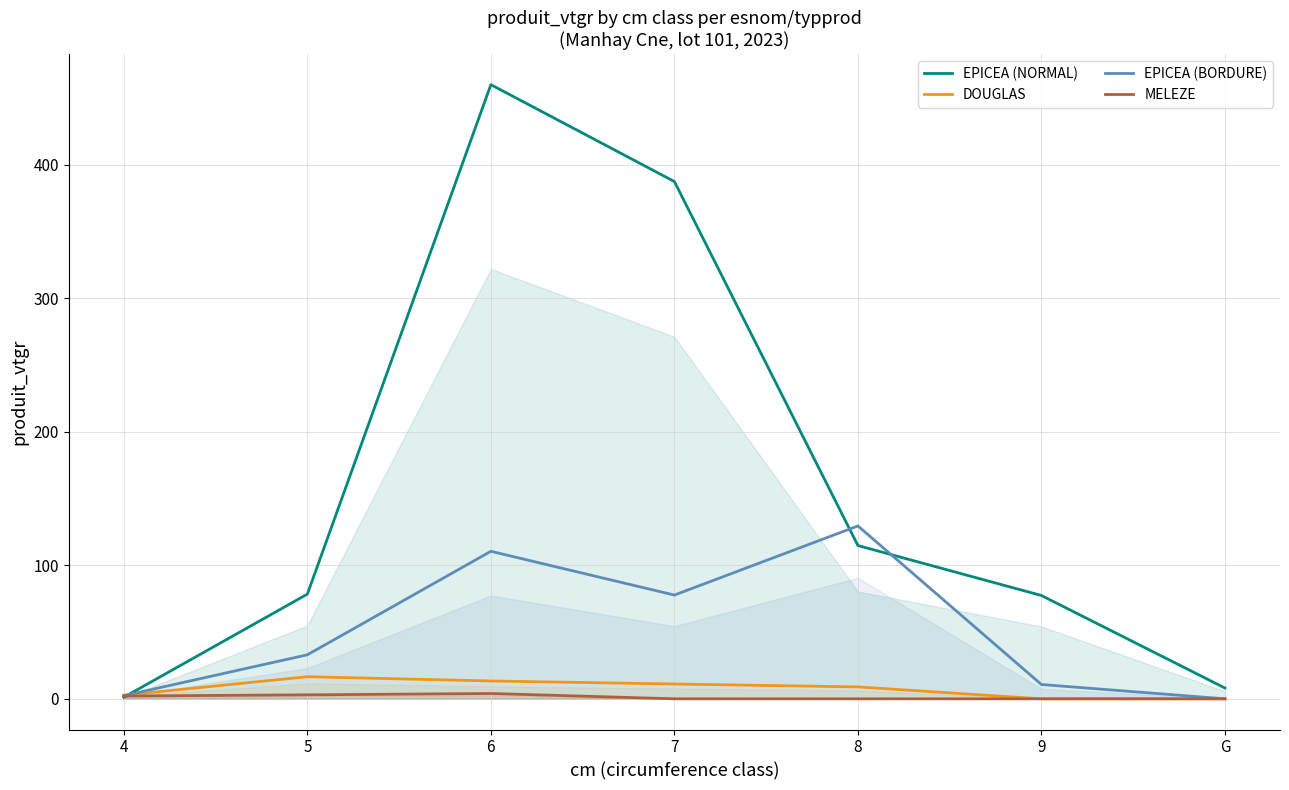

Reading right to left, transcribe all the data shown in this chart.

EPICEA (NORMAL): 8.1	77.4	114.8	387.3	459.8	78.4	1.2
DOUGLAS: 0.0	0.0	8.9	11.1	13.4	16.5	2.7
EPICEA (BORDURE): 0.0	10.7	129.4	77.7	110.5	33.0	2.3
MELEZE: 0.0	0.0	0.0	0.0	4.0	3.0	2.1